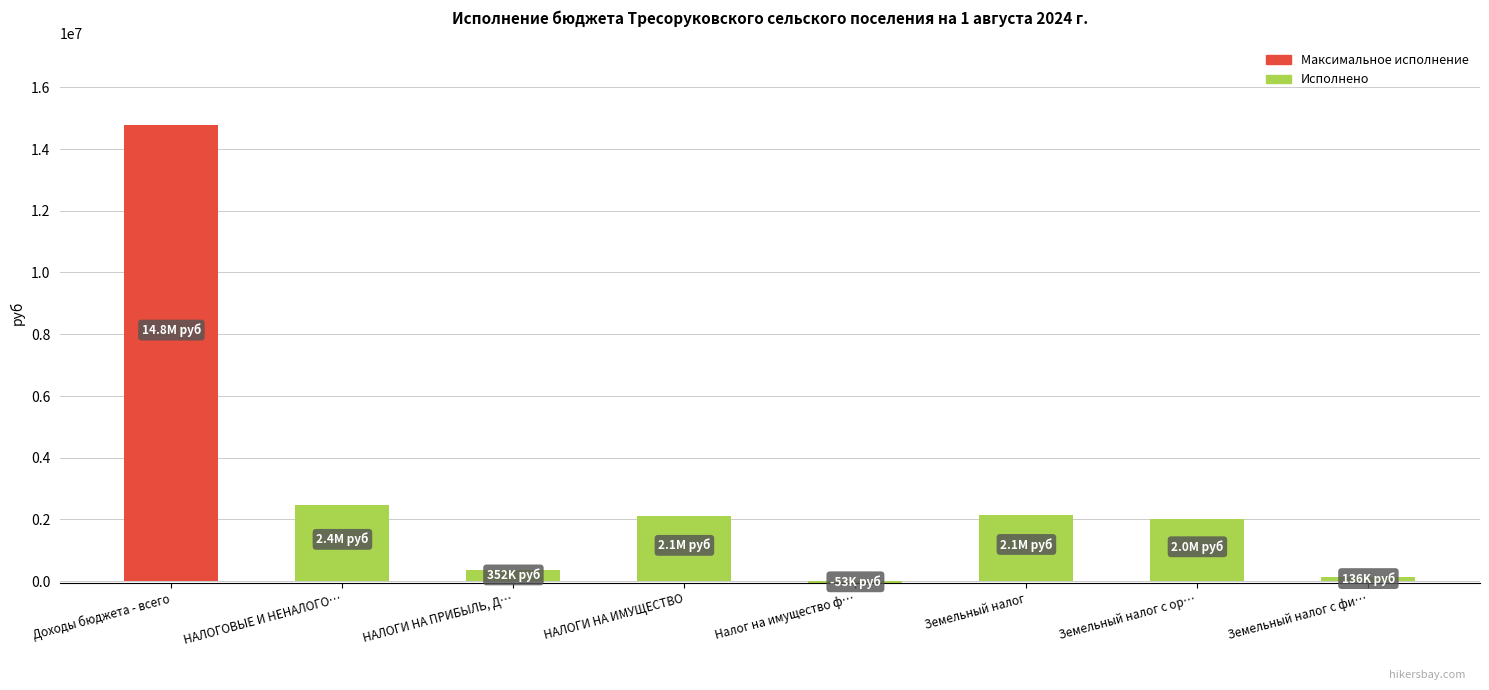

What value does the data have at НАЛОГИ НА ПРИБЫЛЬ, Д…?

352153.3